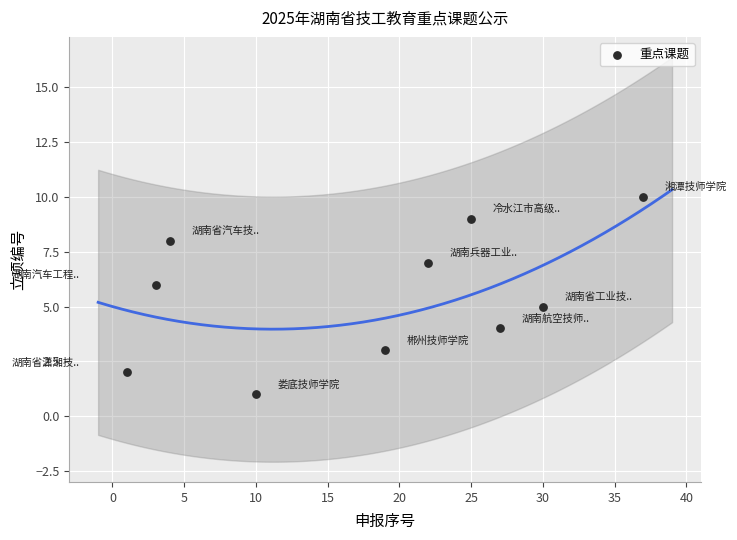

What is the range of X values (max minus min)?

36